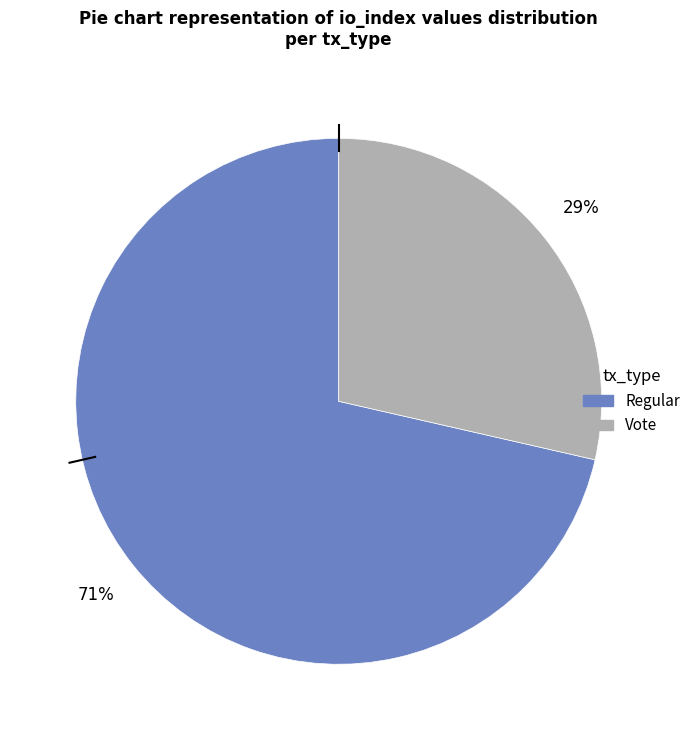

Rank the categories by value from highest to lowest.

Regular, Vote